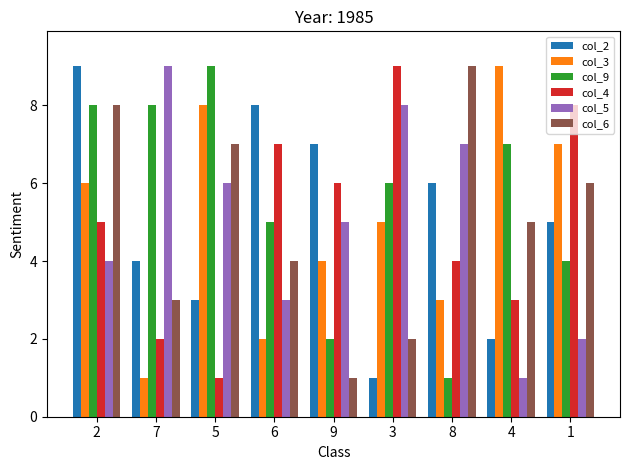

What is the total value across all series at 6?

29